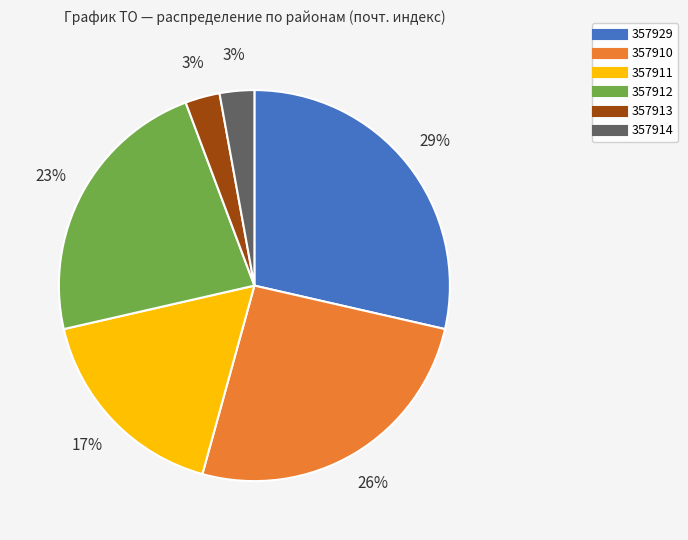

Is 357912 the majority of the pie?

No